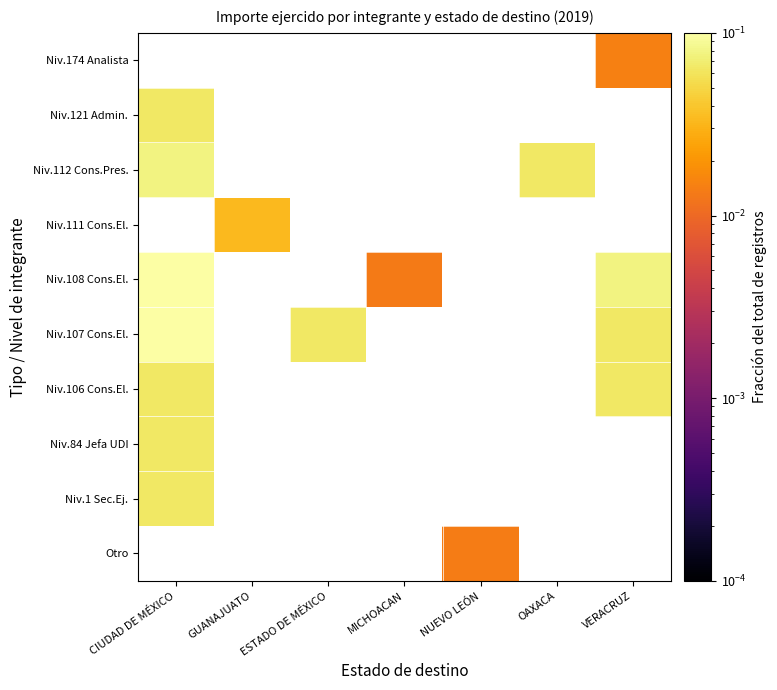

What is the maximum value shown in the chart?

0.1